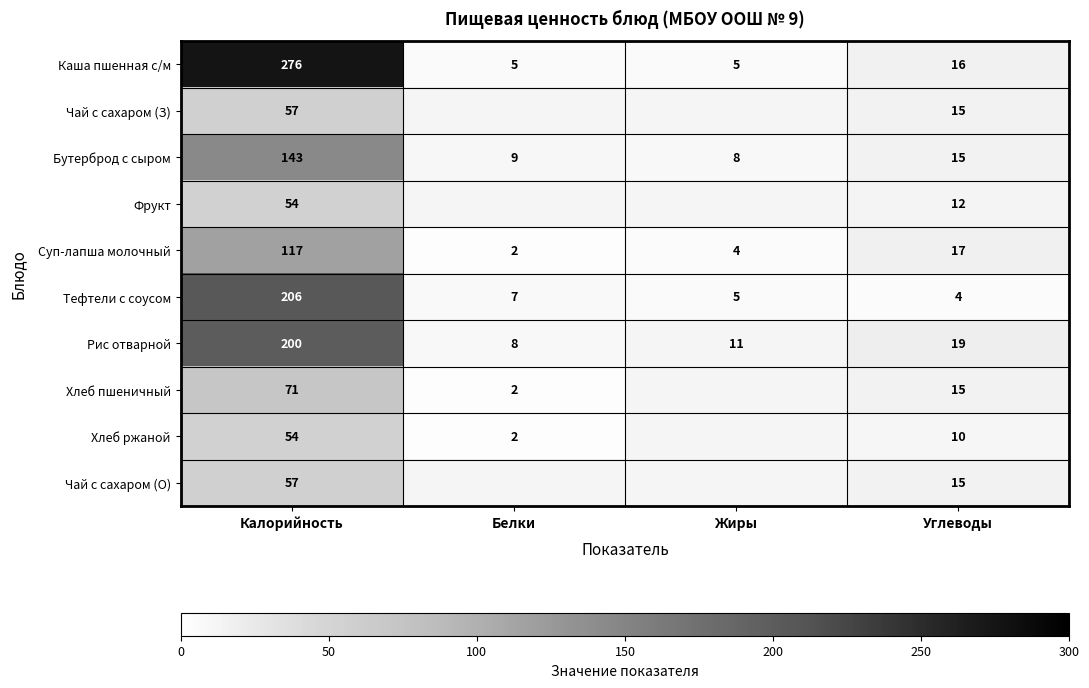

True or false: Тефтели с соусом has a value of 2 at Белки.

False